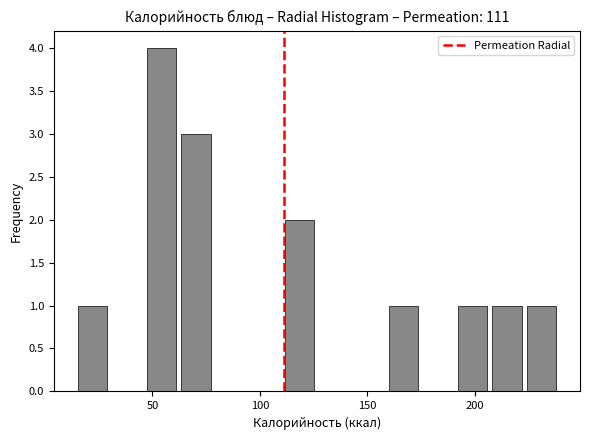

Around what value on the x-axis is the tallest bar? Give the approximate position of its centre, as read against the axis.

55